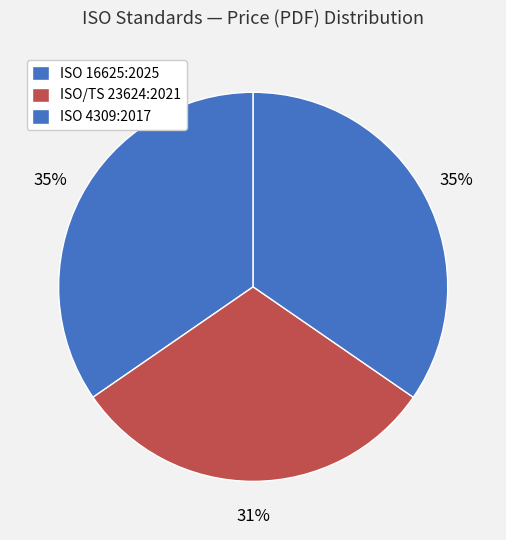

How many slices are in this pie chart?

3